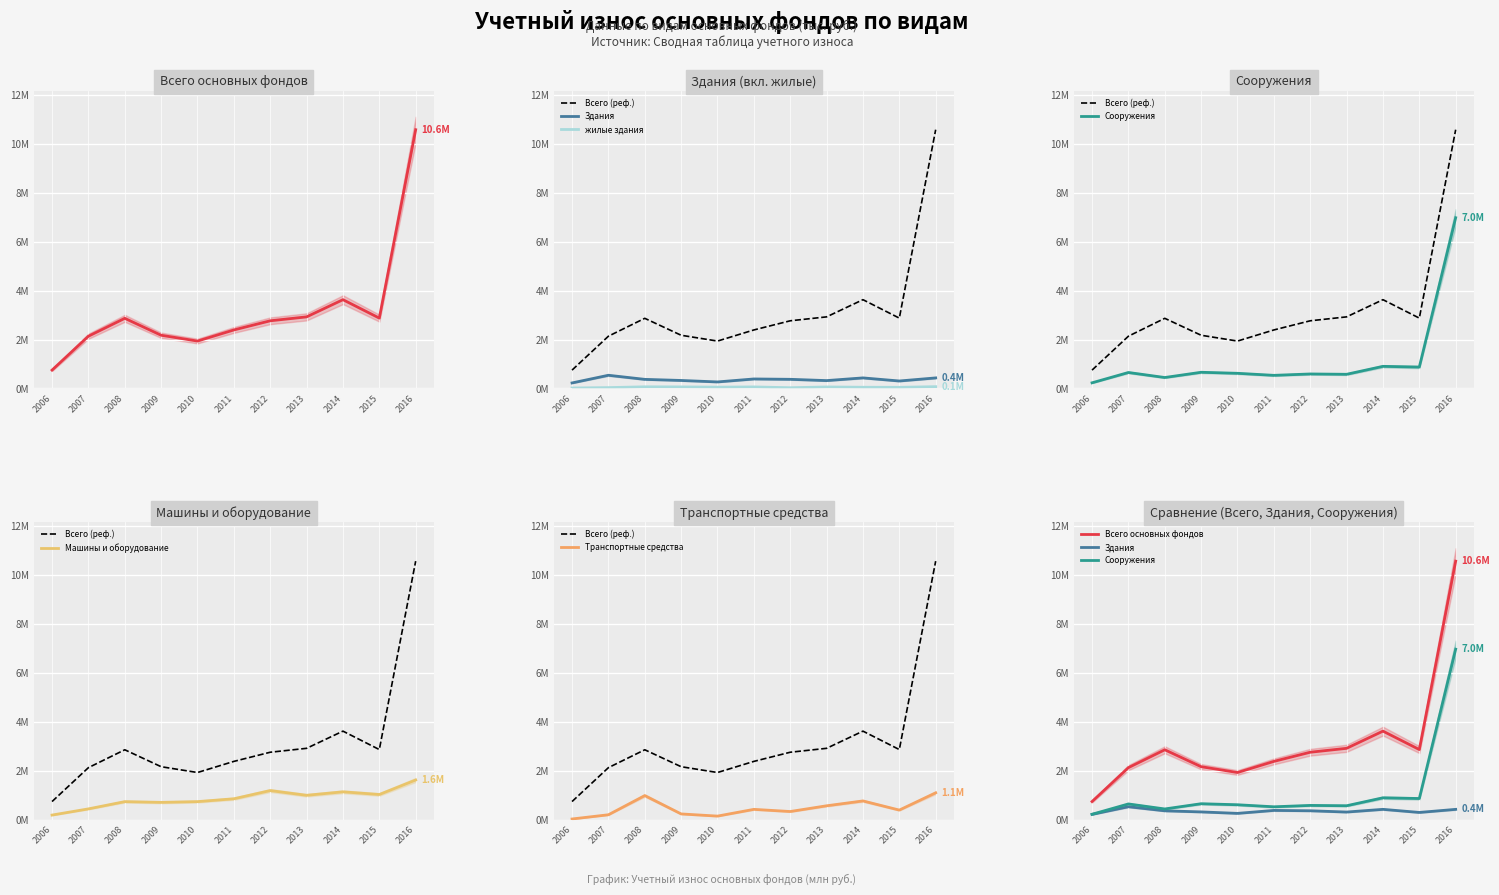

True or false: Здания and Всего основных фондов cross at least once.

False